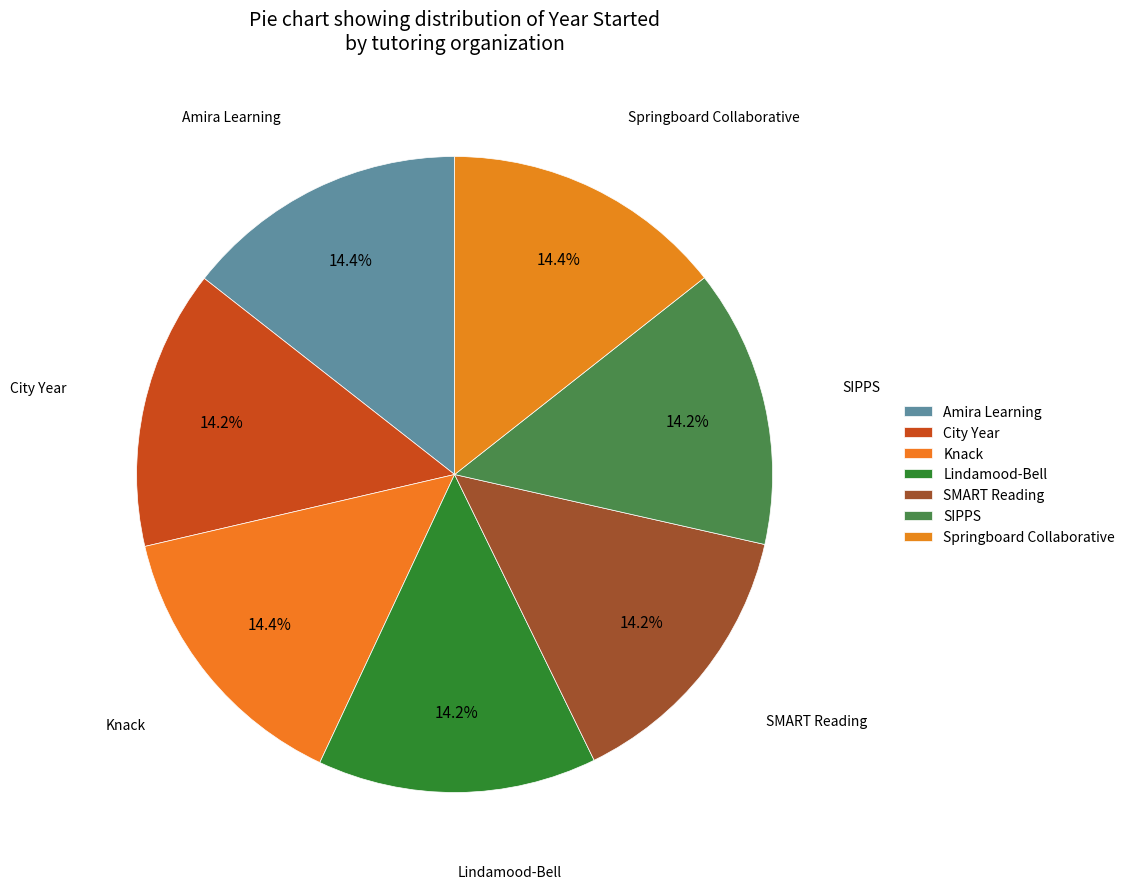

Do SIPPS and Lindamood-Bell together represent more than half of the pie?

No